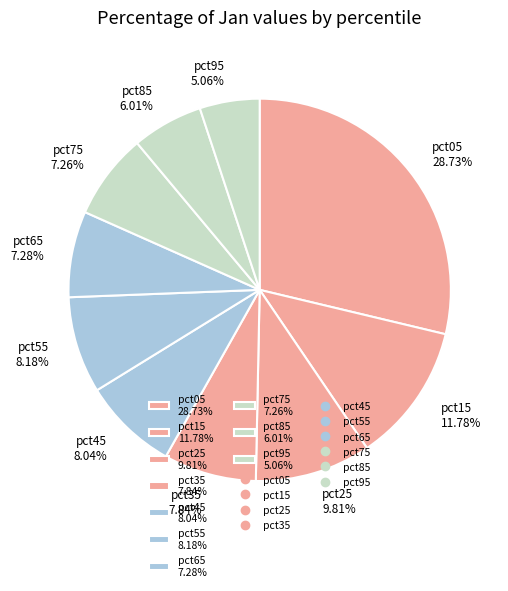

What percentage do pct75 and pct65 together represent?

14.5%